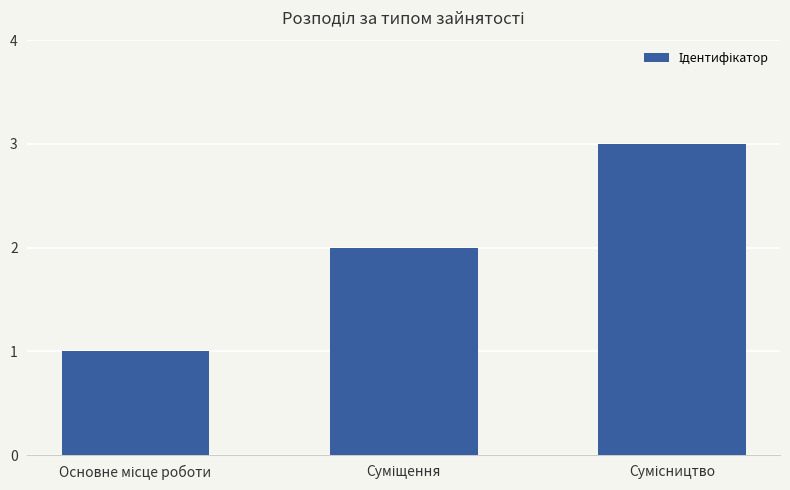

Count the number of categories in the chart.

3